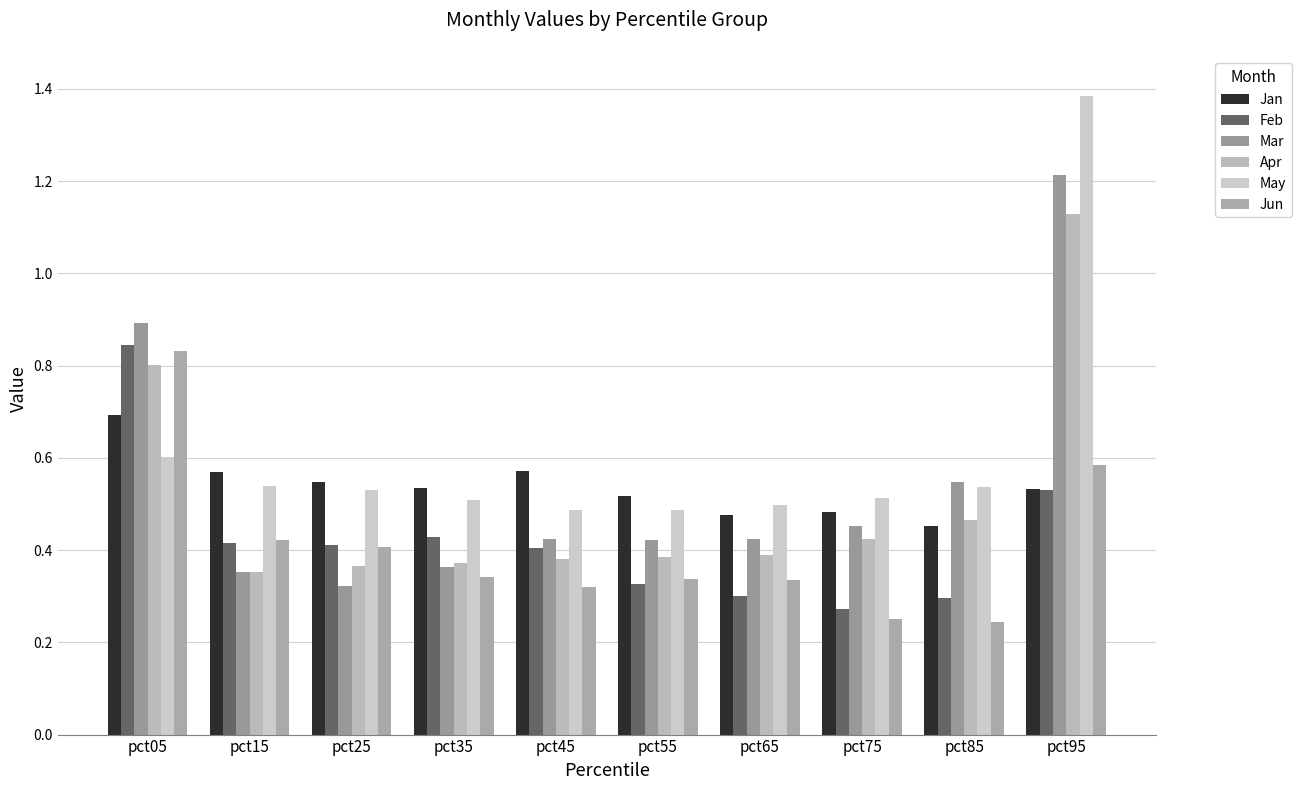

What is the value of the Feb bar at the 2nd from the left?

0.4